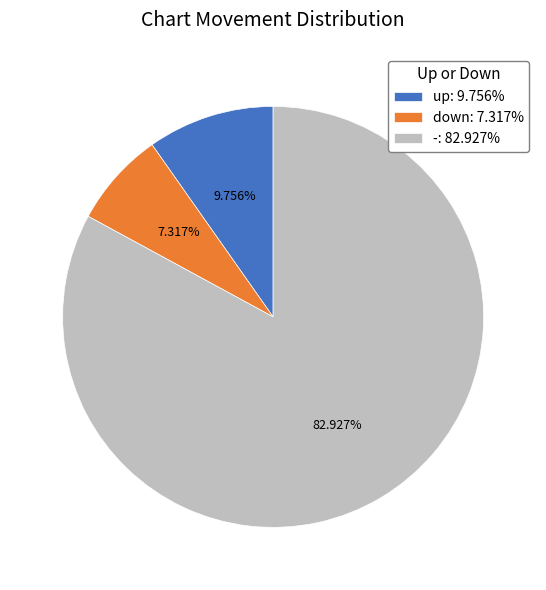

How many slices are in this pie chart?

3